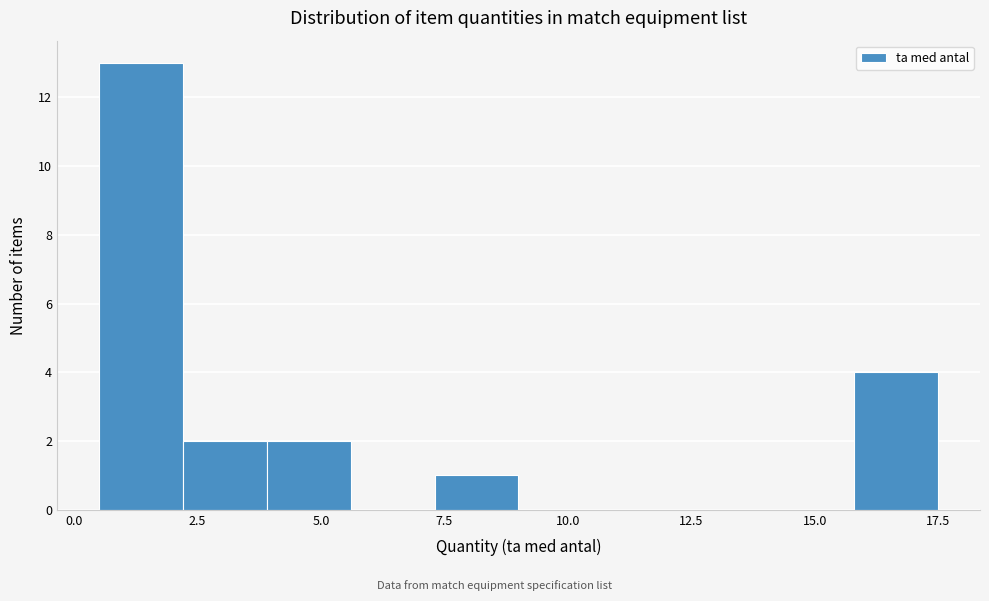

Read against the x-axis, roughly where is the centre of the tallest bar?

1.5